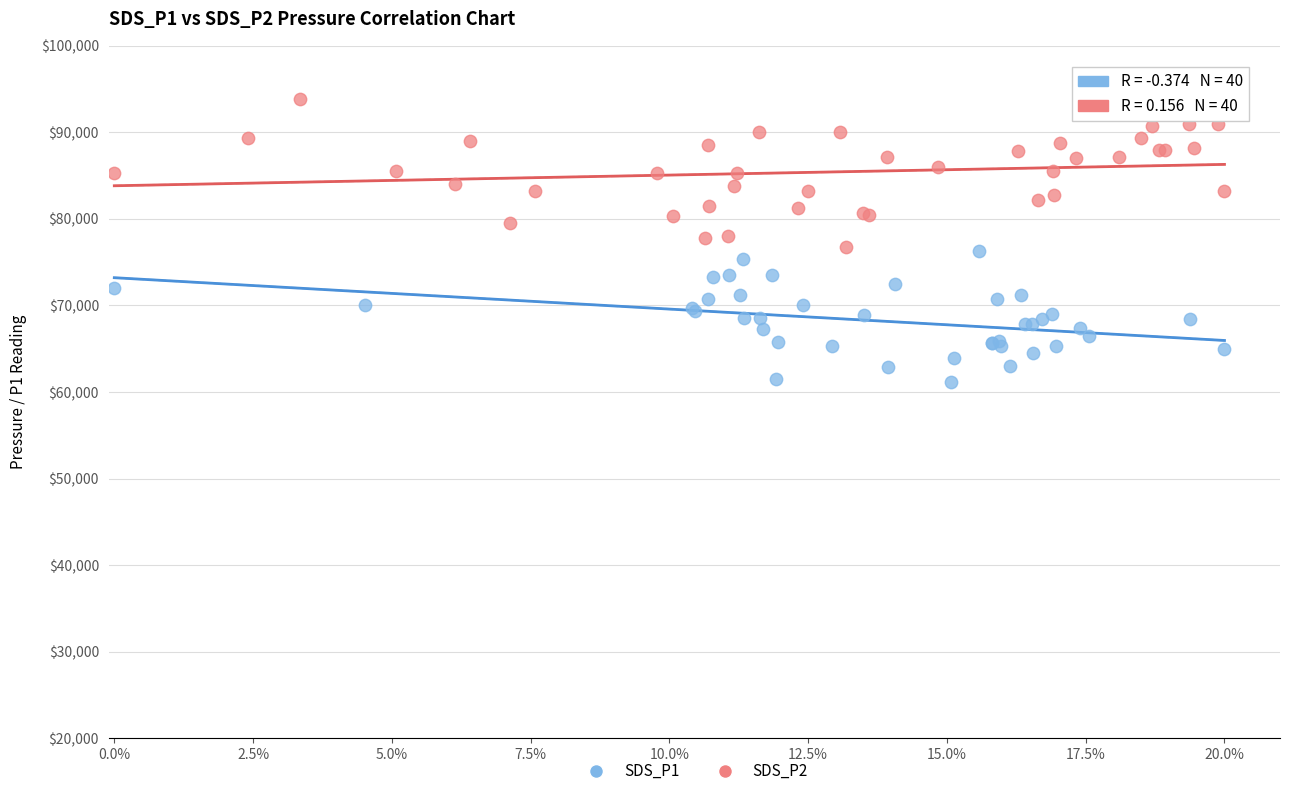

Which series has the widest spread of Y values?

SDS_P2